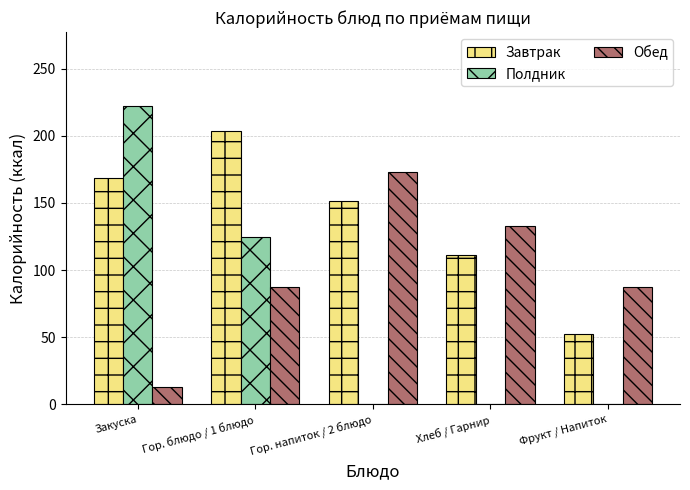

Is it true that Обед equals 114.1 at Гор. блюдо / 1 блюдо?

False